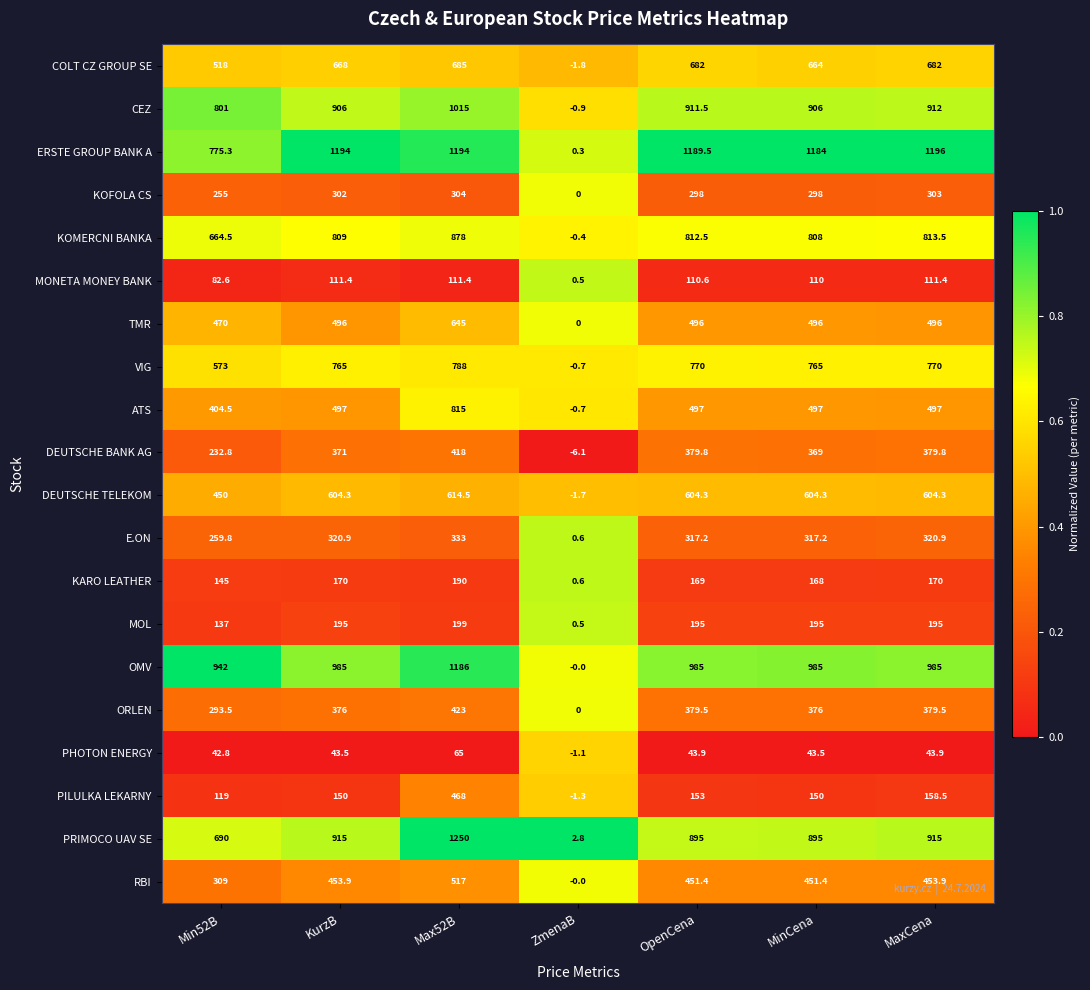

What is the minimum value shown in the chart?

-6.1